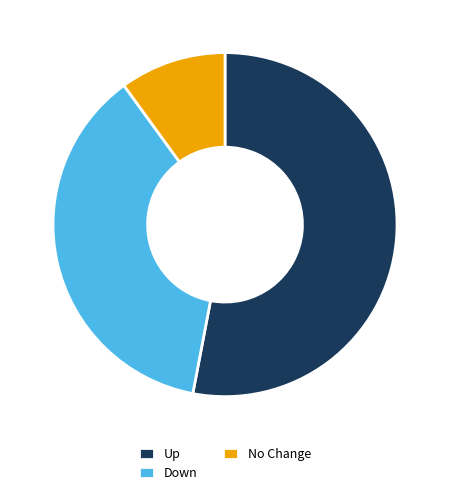

Which slice is the smallest?

No Change